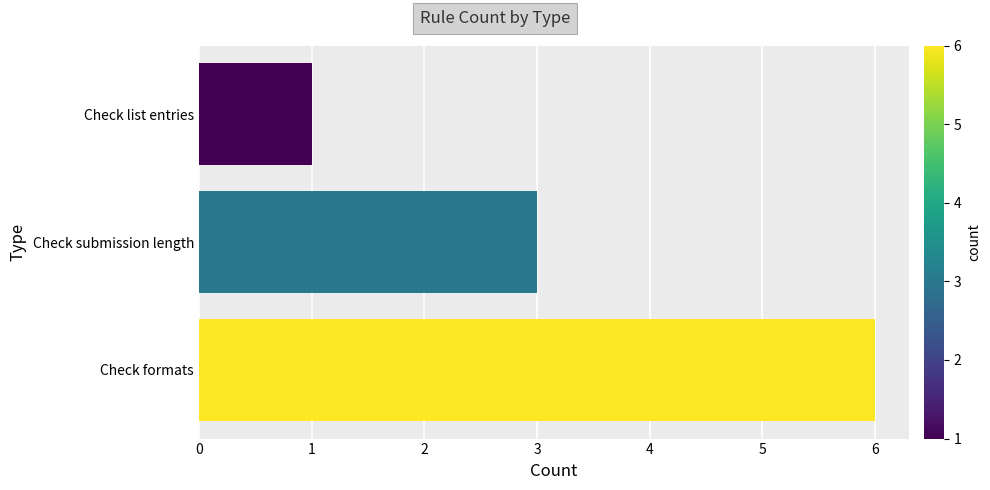

What is the average value?

3